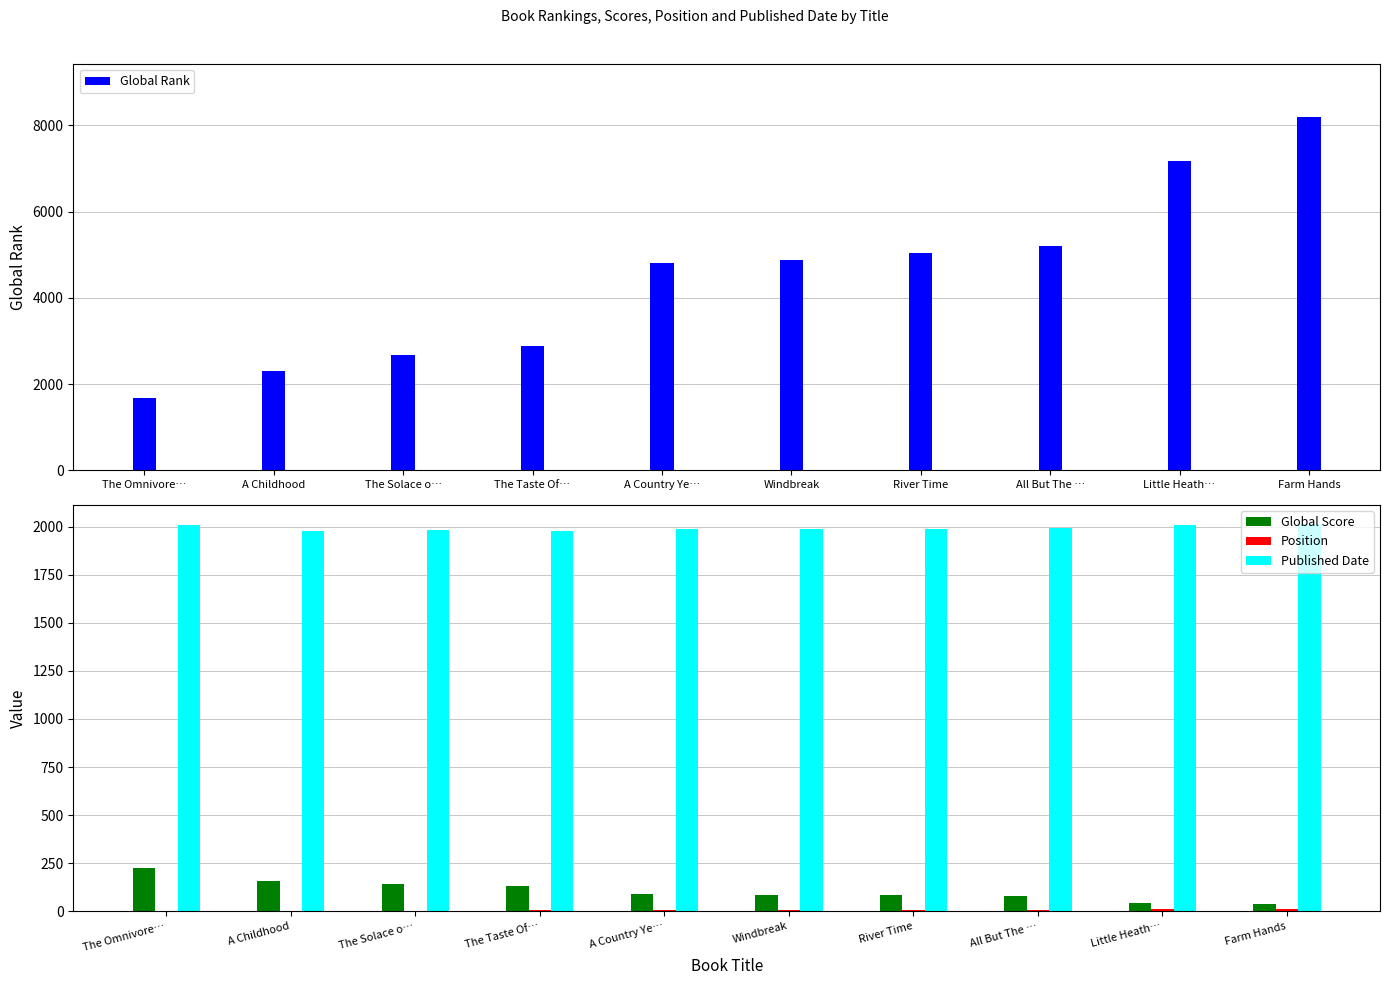

Rank the series by their maximum value, from highest to lowest.

Global Rank, Published Date, Global Score, Position